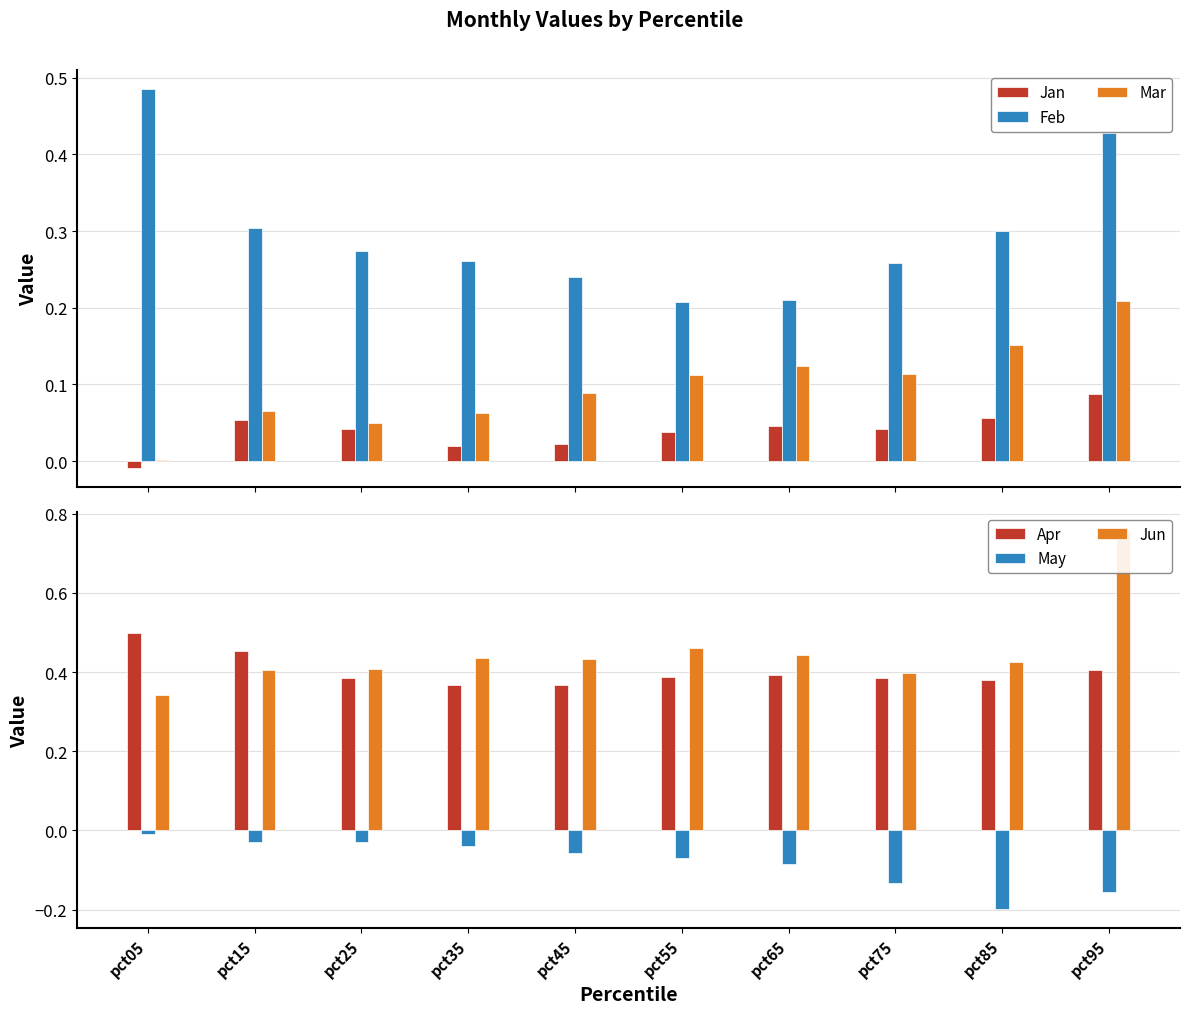

What are all the series names shown in the legend?

Jan, Feb, Mar, Apr, May, Jun